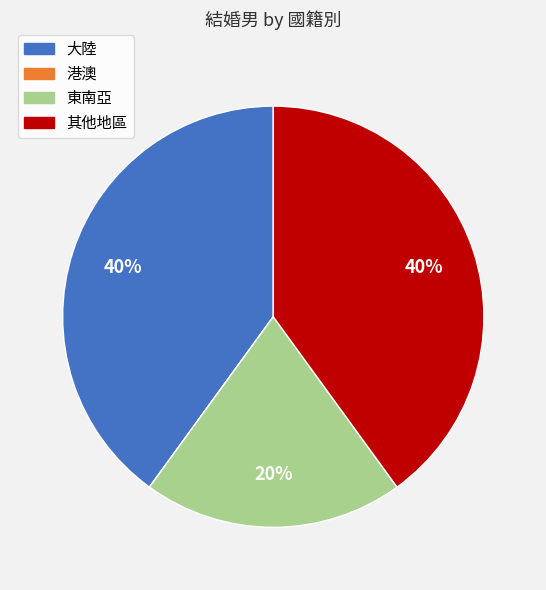

The 大陸 slice represents 40% of the pie. True or false?

True